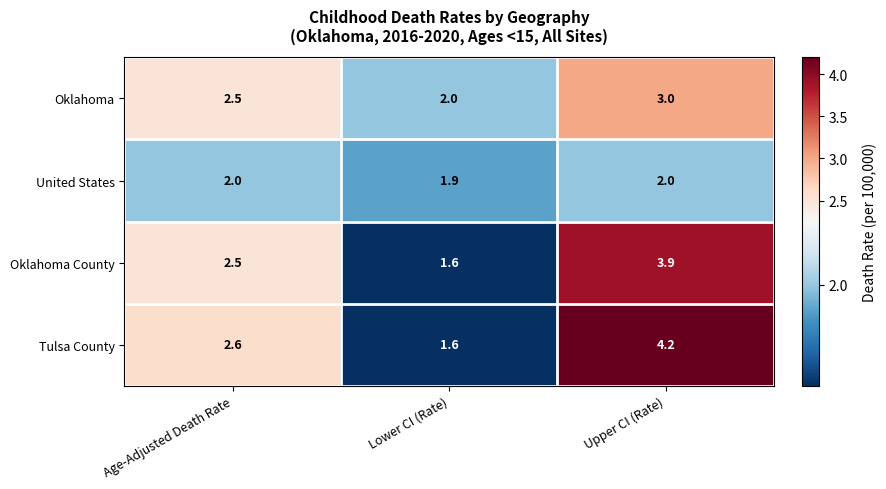

How many data points in Oklahoma County are less than 2?

1